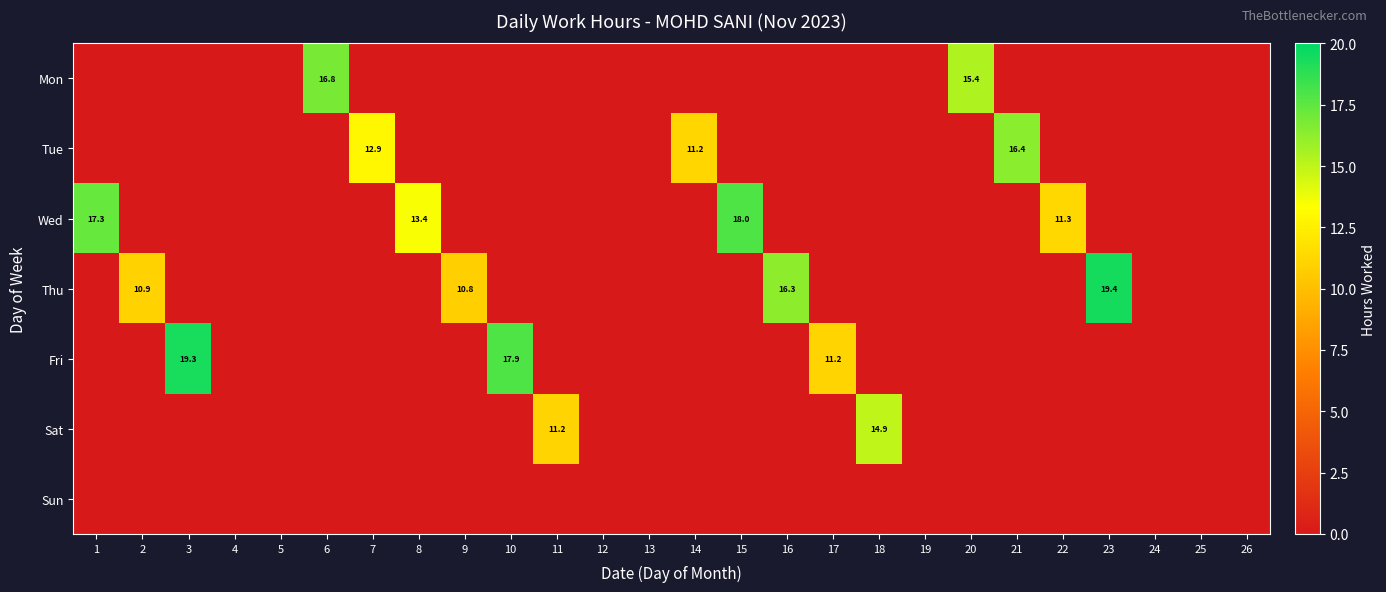

Which series changed the most between 15 and 25?

Wed